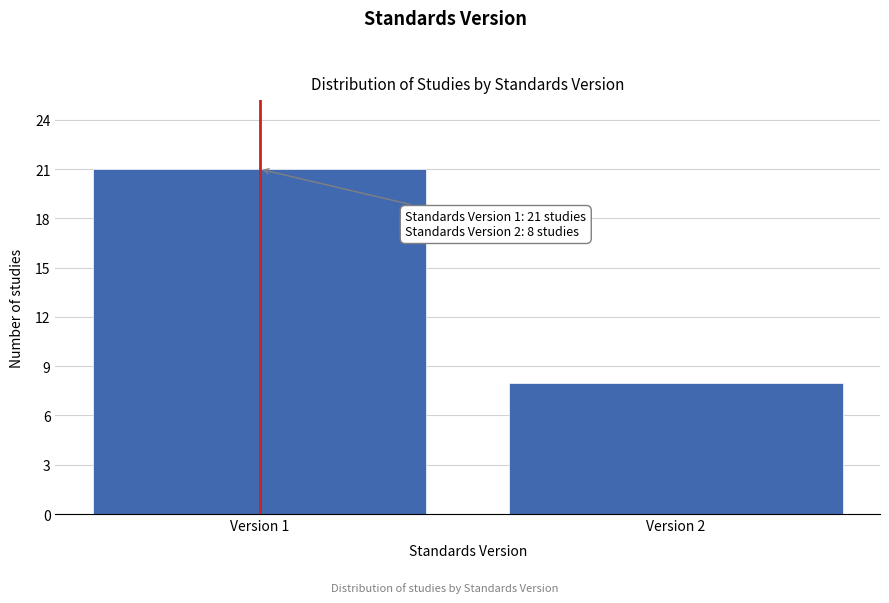

Reading left to right, transcribe all the data shown in this chart.

21	8